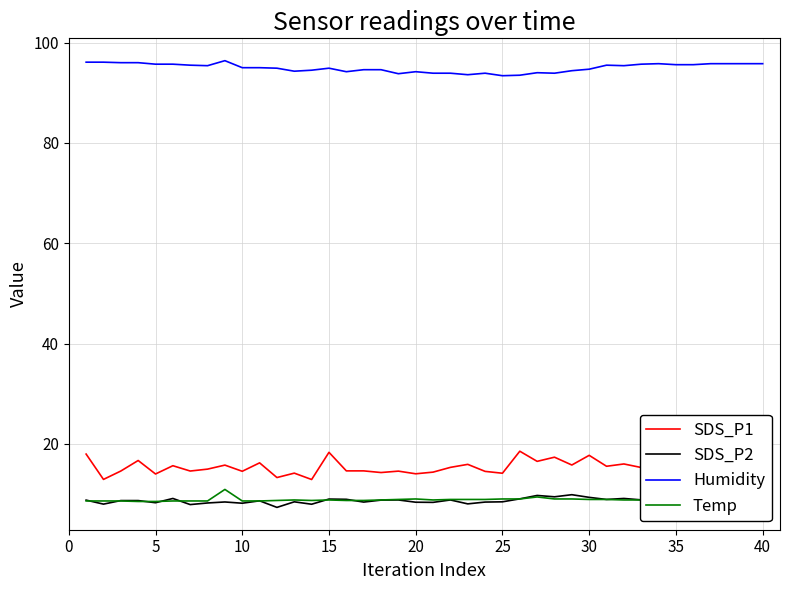

Does the chart have visible grid lines?

Yes